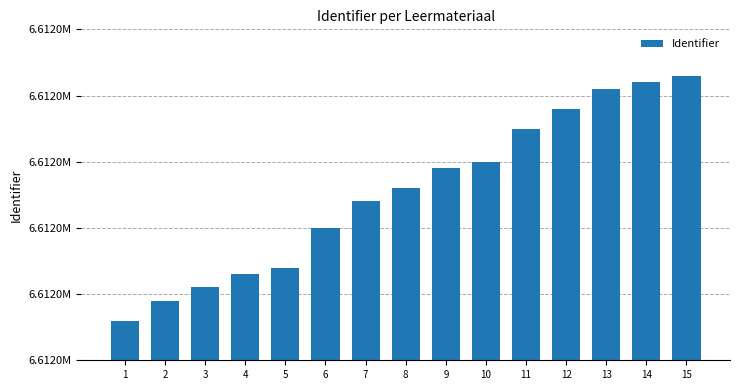

What is the smallest value displayed?

6611996